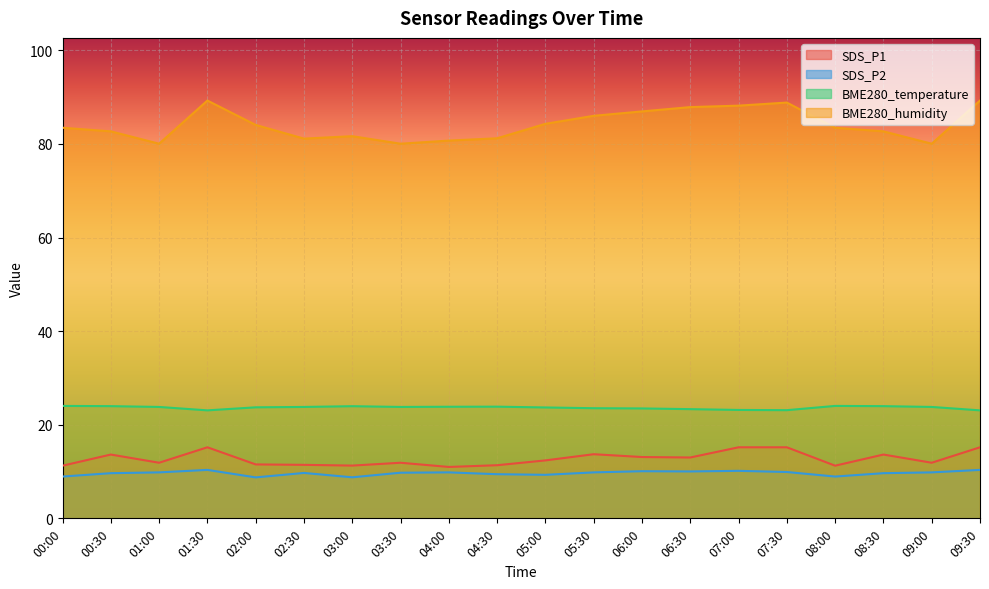

What is the label of the 18th point from the right?

01:00